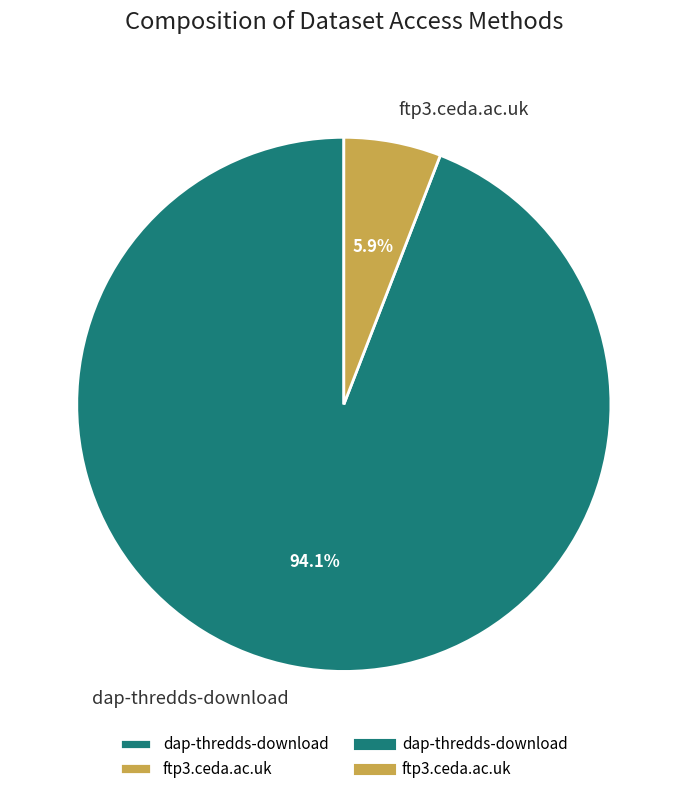

Which category has the biggest portion of the pie?

dap-thredds-download